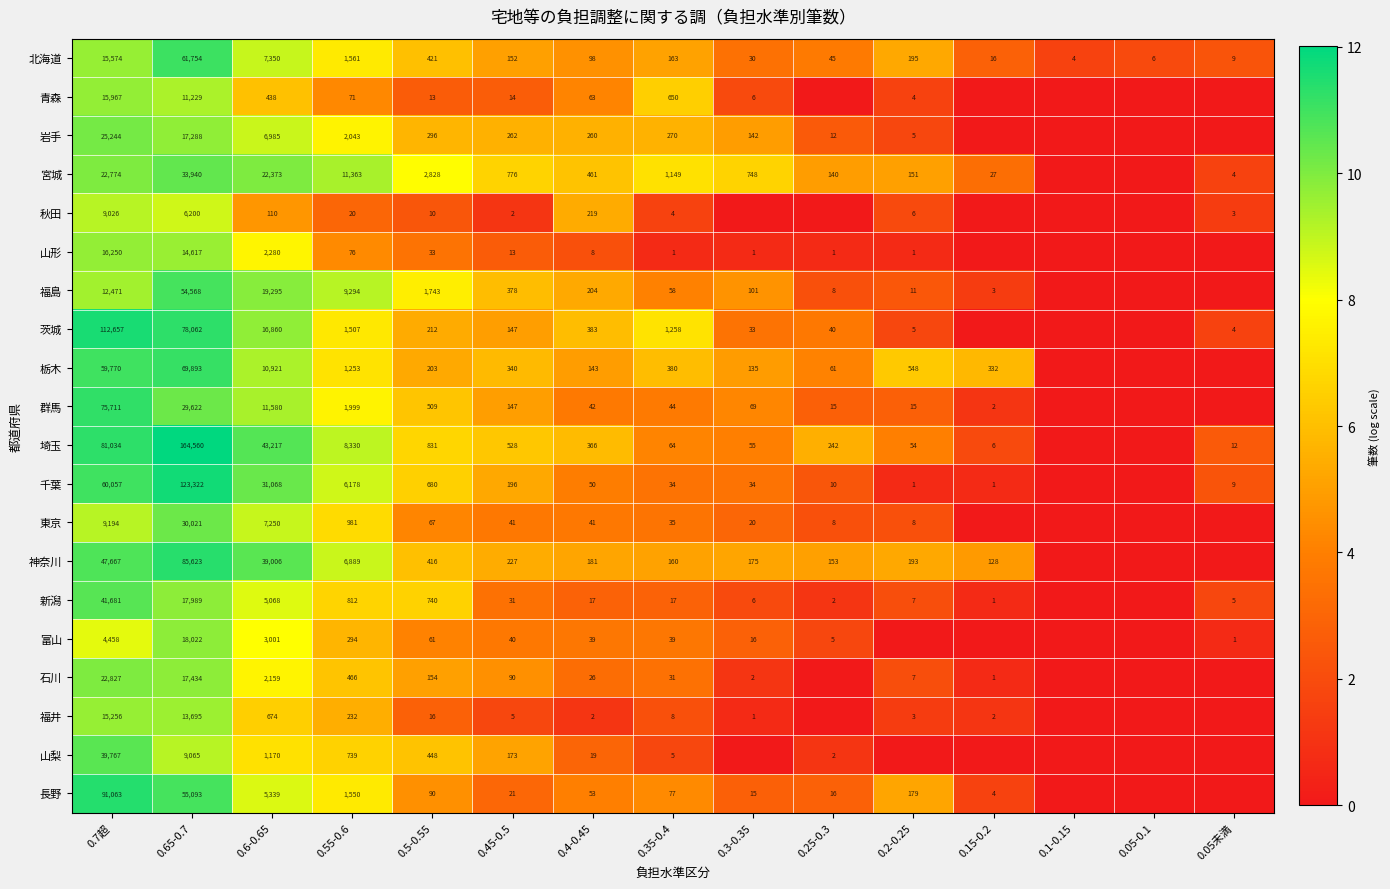

At 0.6-0.65, list the series in order from smallest to largest.

秋田, 青森, 福井, 山梨, 石川, 山形, 富山, 新潟, 長野, 岩手, 東京, 北海道, 栃木, 群馬, 茨城, 福島, 宮城, 千葉, 神奈川, 埼玉